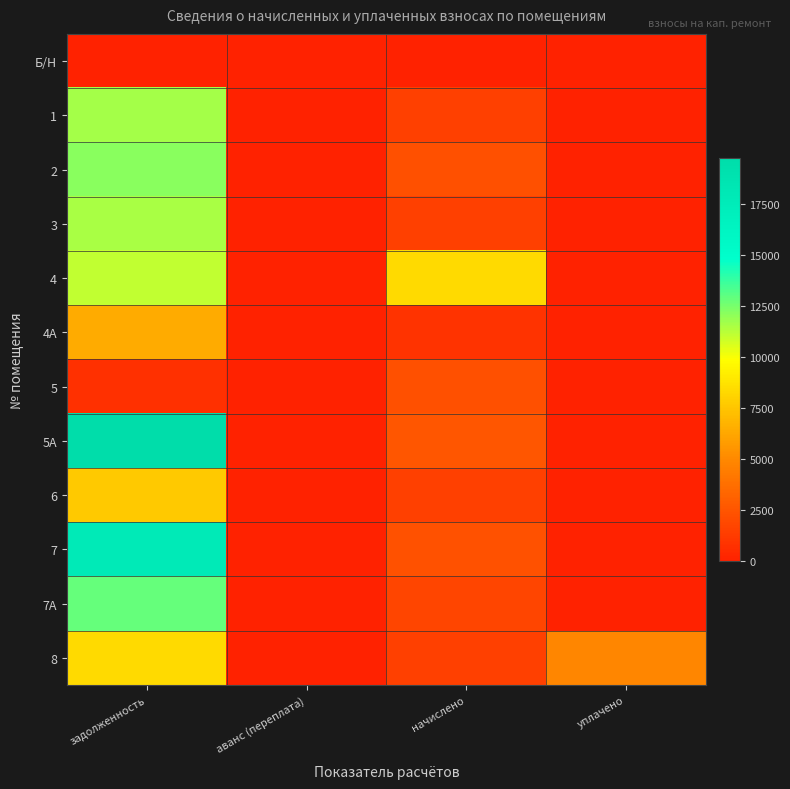

Which has a higher value, аванс (переплата) or задолженность?

аванс (переплата)